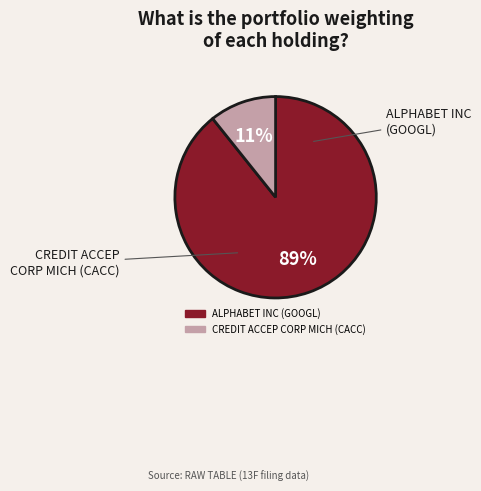

To the nearest percent, what portion does ALPHABET INC represent?

89%